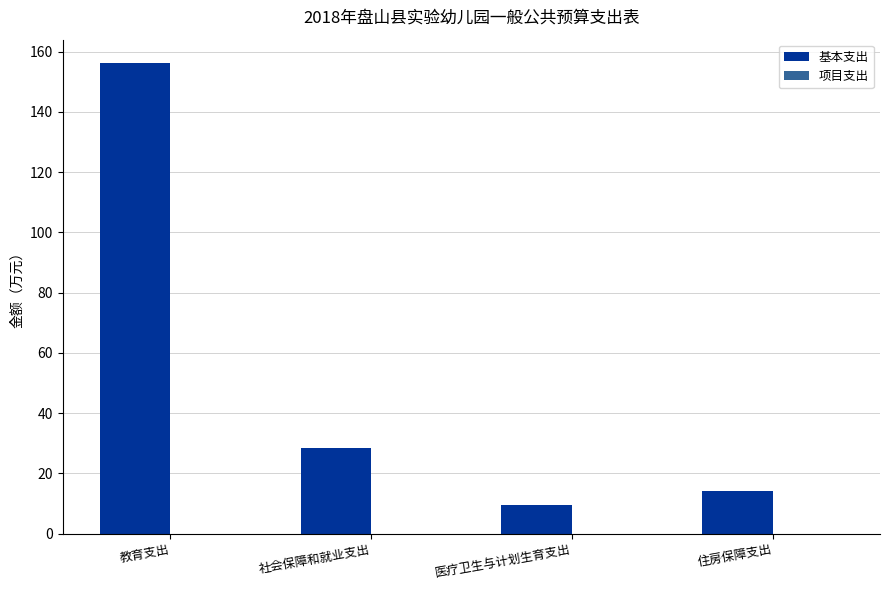

Which label corresponds to the smallest value in the chart?

医疗卫生与计划生育支出